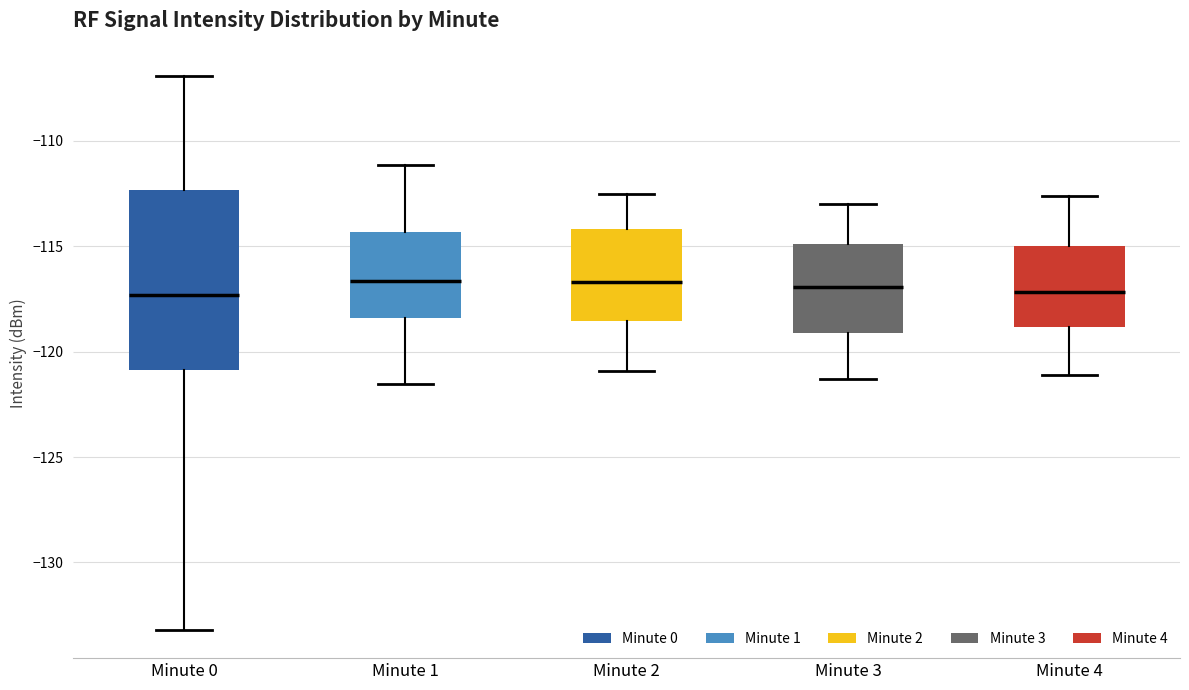

Where is the upper edge of the box for Minute 4 on the y-axis? The values are not printed on the chart, so give them approximately, as read against the axis.

-115.0